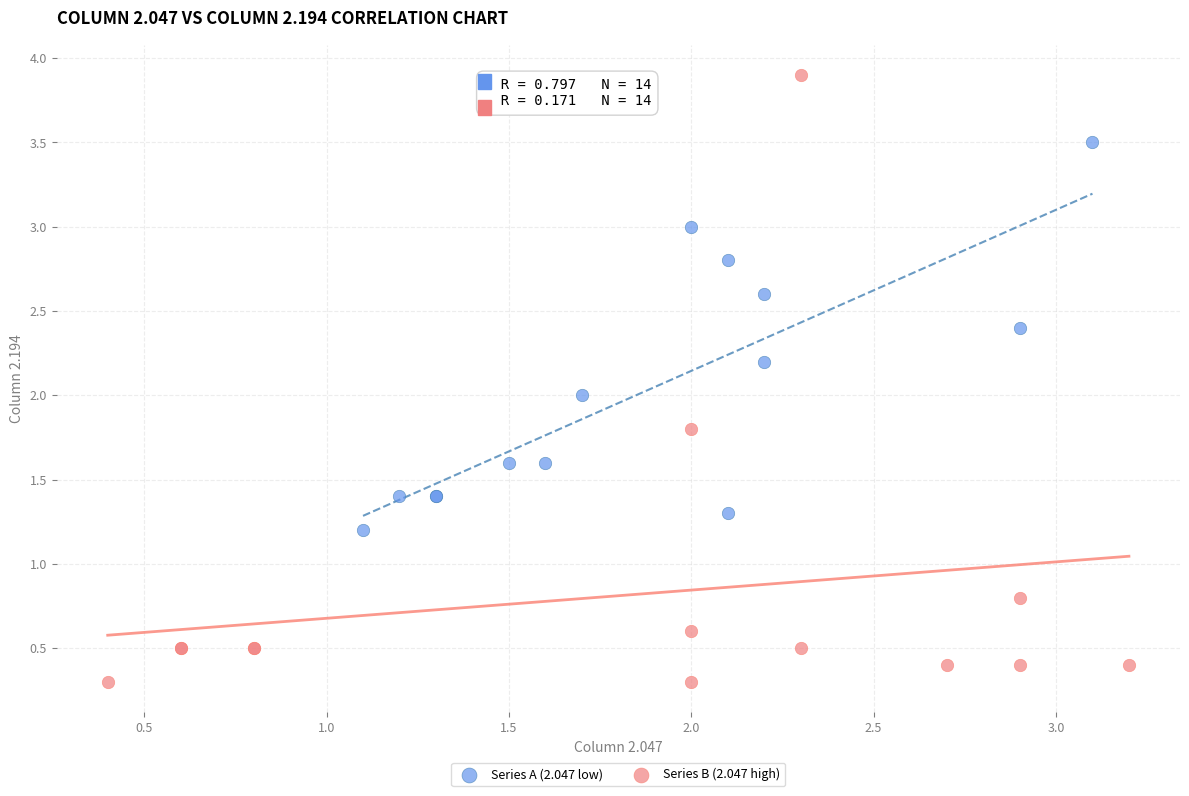

What are all the series names shown in the legend?

Series A (2.047 low), Series B (2.047 high)